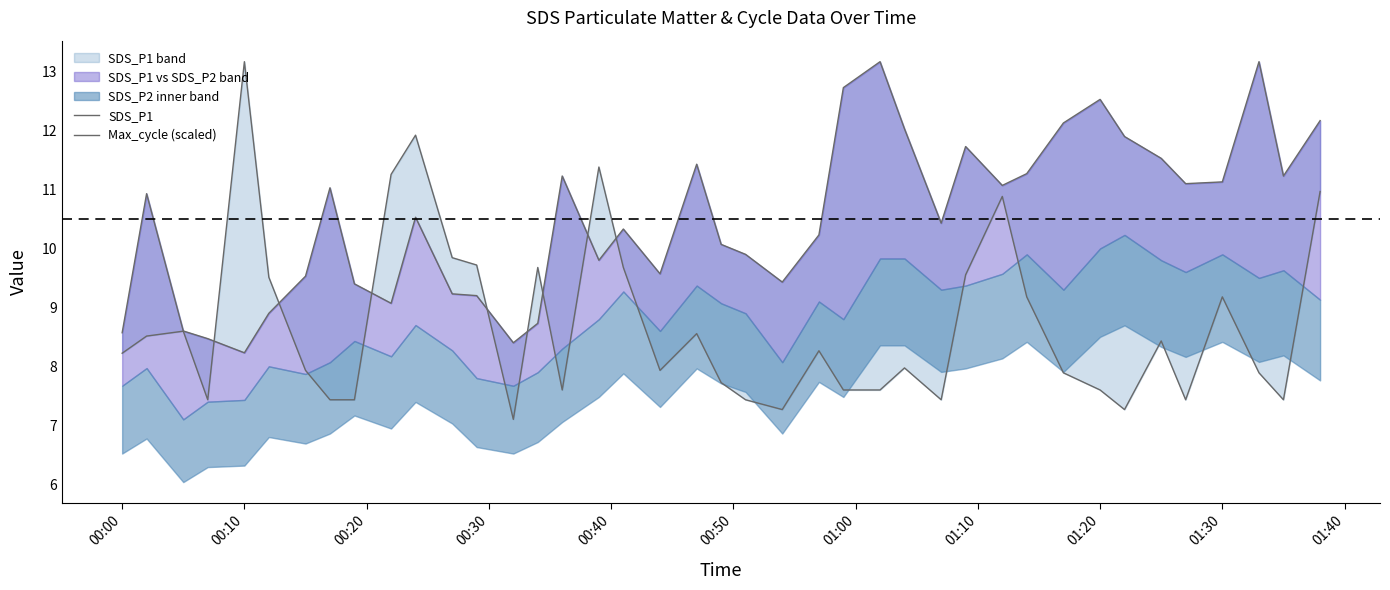

Reading right to left, list all the values displayed in this chart.

SDS_P1: 12.2	11.2	13.2	11.1	11.1	11.5	11.9	12.5	12.1	11.3	11.1	11.7	10.4	12.0	13.2	12.7	10.2	9.4	9.9	10.1	11.4	9.6	10.3	9.8	11.2	8.7	8.4	9.2	9.2	10.5	9.1	9.4	11.0	9.5	8.9	8.2	8.5	8.6	10.9	8.6
Max_cycle (scaled): 11.0	7.4	7.9	9.2	7.4	8.4	7.3	7.6	7.9	9.2	10.9	9.6	7.4	8.0	7.6	7.6	8.3	7.3	7.4	7.7	8.6	7.9	9.7	11.4	7.6	9.7	7.1	9.7	9.8	11.9	11.3	7.4	7.4	7.9	9.5	13.2	7.4	8.6	8.5	8.2